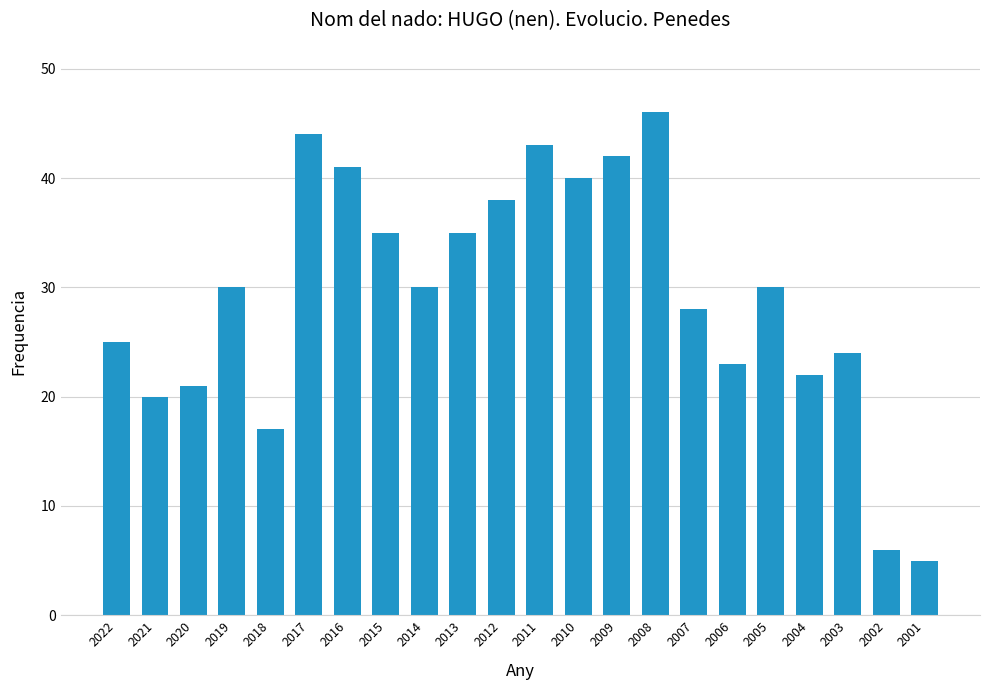

Approximately how many times larger is the value at 2007 compared to 2006?

1.2